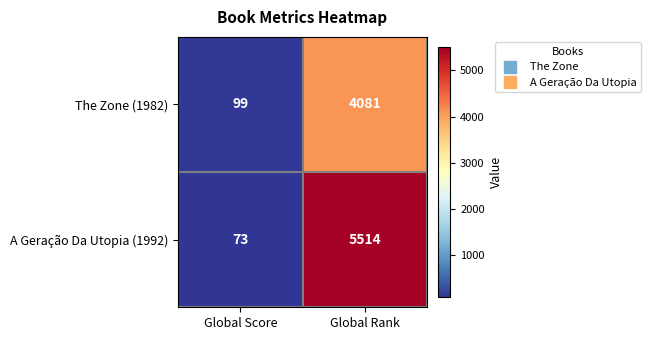

Rank the series by their maximum value, from highest to lowest.

A Geração Da Utopia (1992), The Zone (1982)